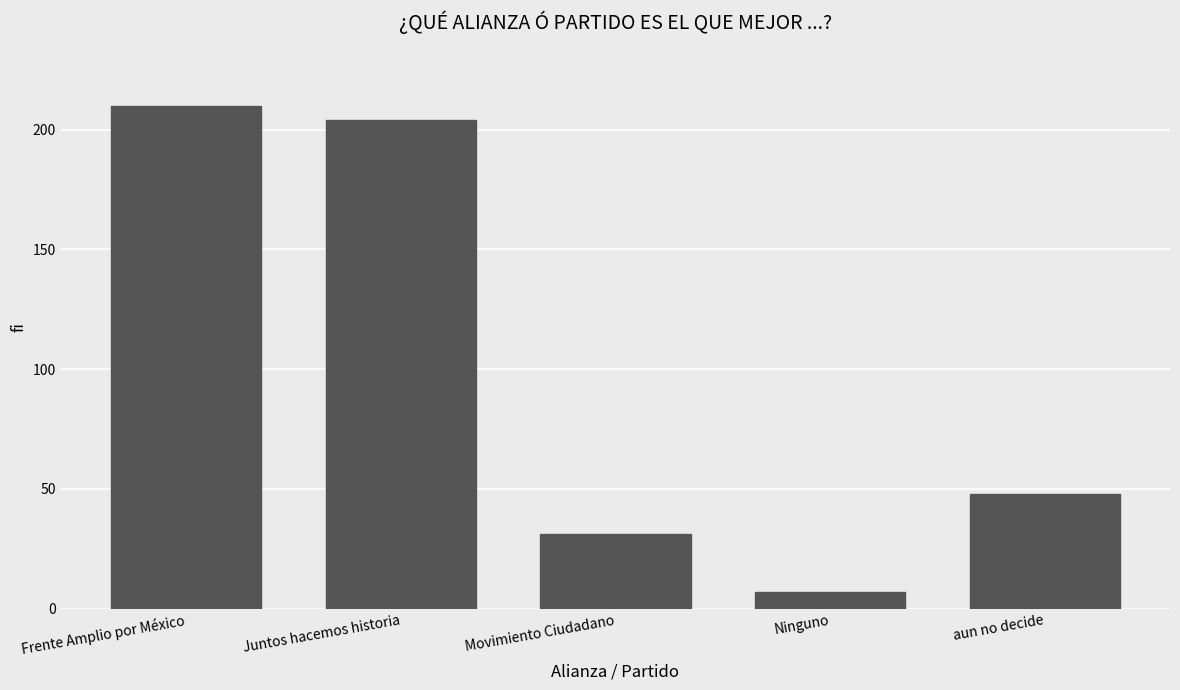

Which category has the highest value across all series?

Frente Amplio por México